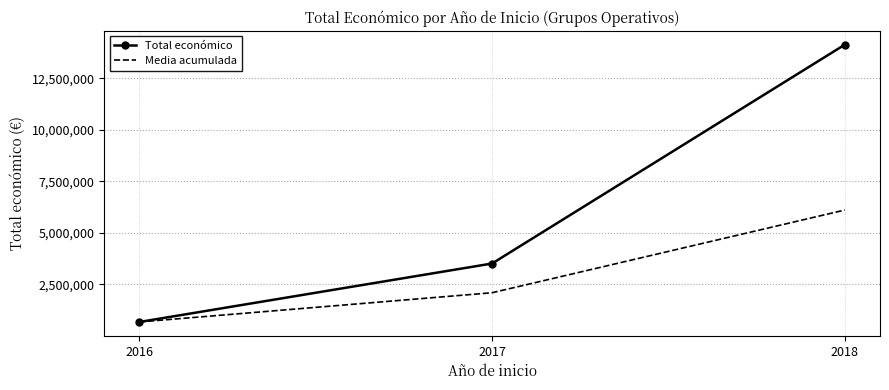

The value of Media acumulada at 2016 is 1185924.7. True or false?

False